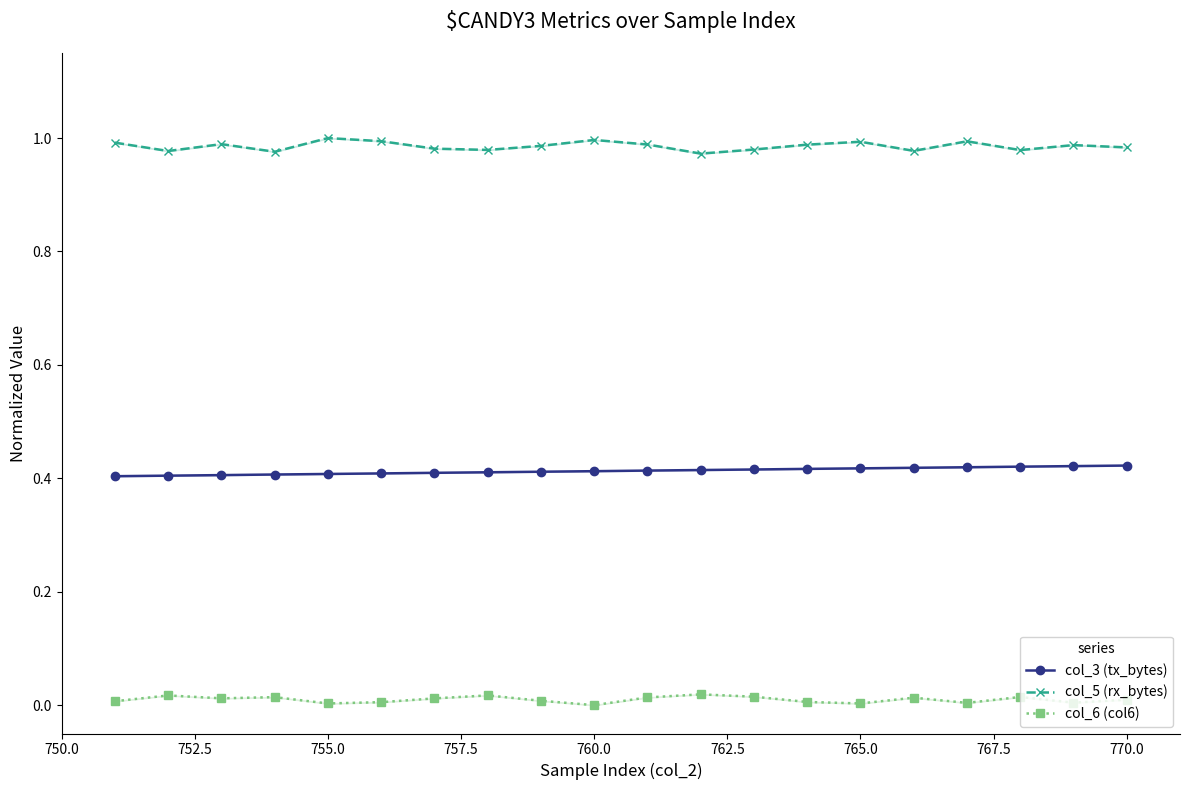

True or false: col_5 (rx_bytes) and col_3 (tx_bytes) intersect in this chart.

False